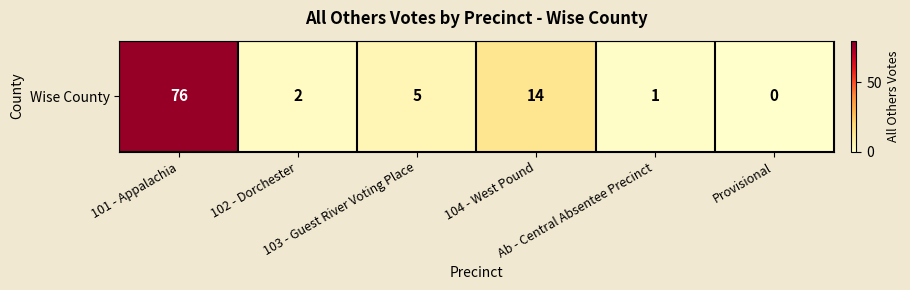

What is the sum of the values at Ab - Central Absentee Precinct and 103 - Guest River Voting Place?

6